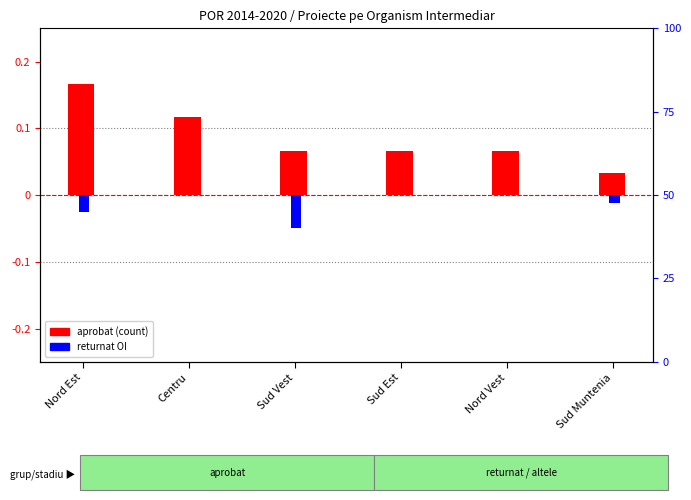

What is the sum of all aprobat (count) values?

0.5